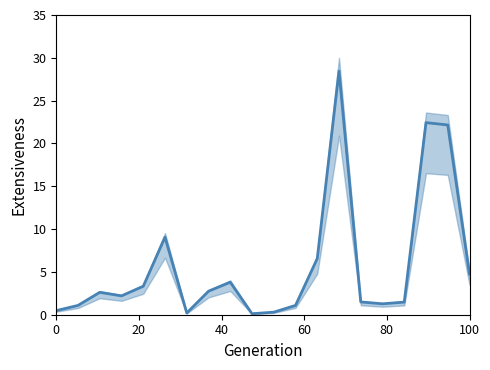

What is the maximum value shown in the chart?

28.5